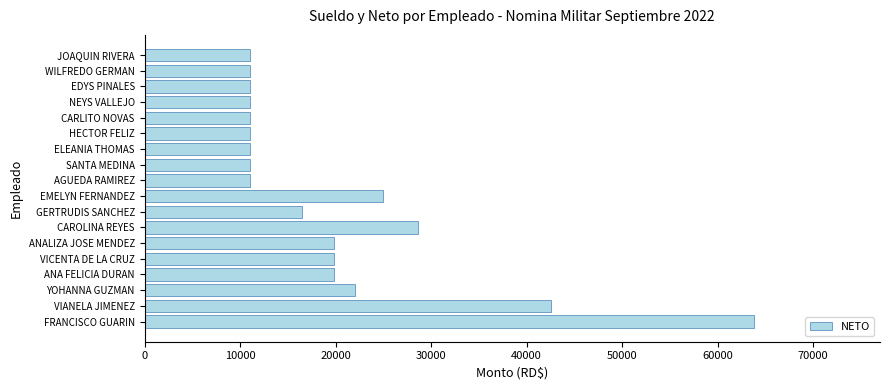

What is the maximum value shown in the chart?

63804.1